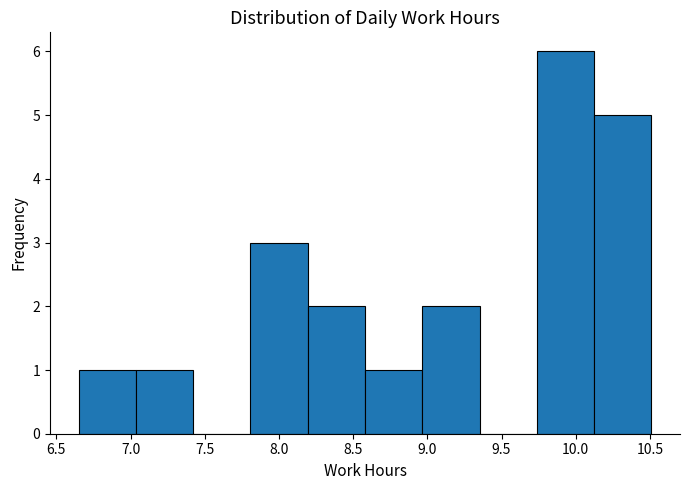

Reading left to right, transcribe this chart: for each bar, give the range it covers on the x-axis and its height. Neither the bar edges nor the heights are printed on the chart, so give them approximately, as read against the axes.

6.65 to 7.05: 1
7.05 to 7.40: 1
7.40 to 7.80: 0
7.80 to 8.20: 3
8.20 to 8.60: 2
8.60 to 8.95: 1
8.95 to 9.35: 2
9.35 to 9.75: 0
9.75 to 10.10: 6
10.10 to 10.50: 5